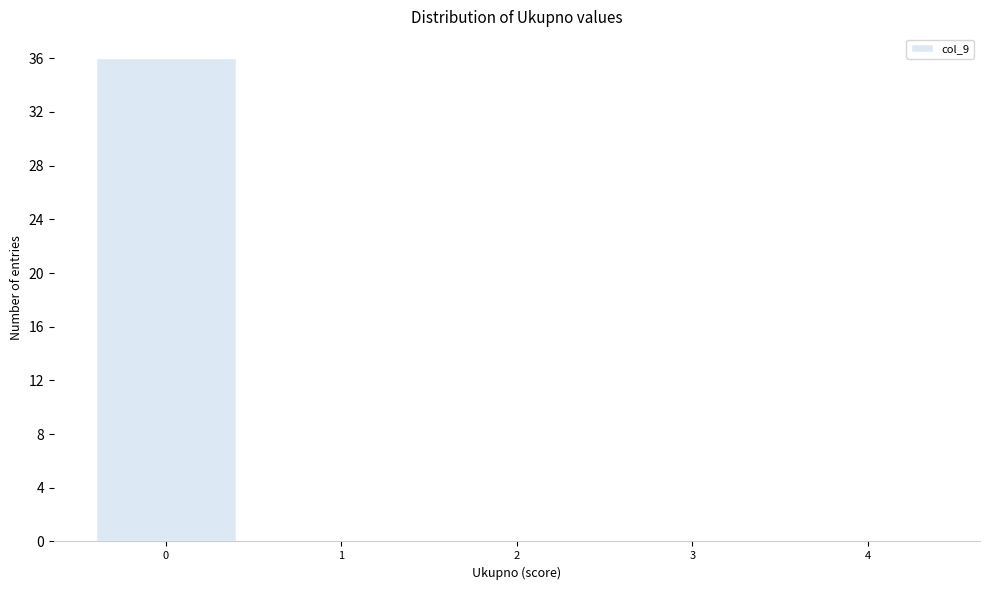

Reading left to right, transcribe this chart: for each bar, give the range it covers on the x-axis and its height. The values are not printed on the chart, so give them approximately, as read against the axis.

-0.5 to 0.5: 36
0.5 to 1.5: 0
1.5 to 2.5: 0
2.5 to 3.5: 0
3.5 to 4.5: 0